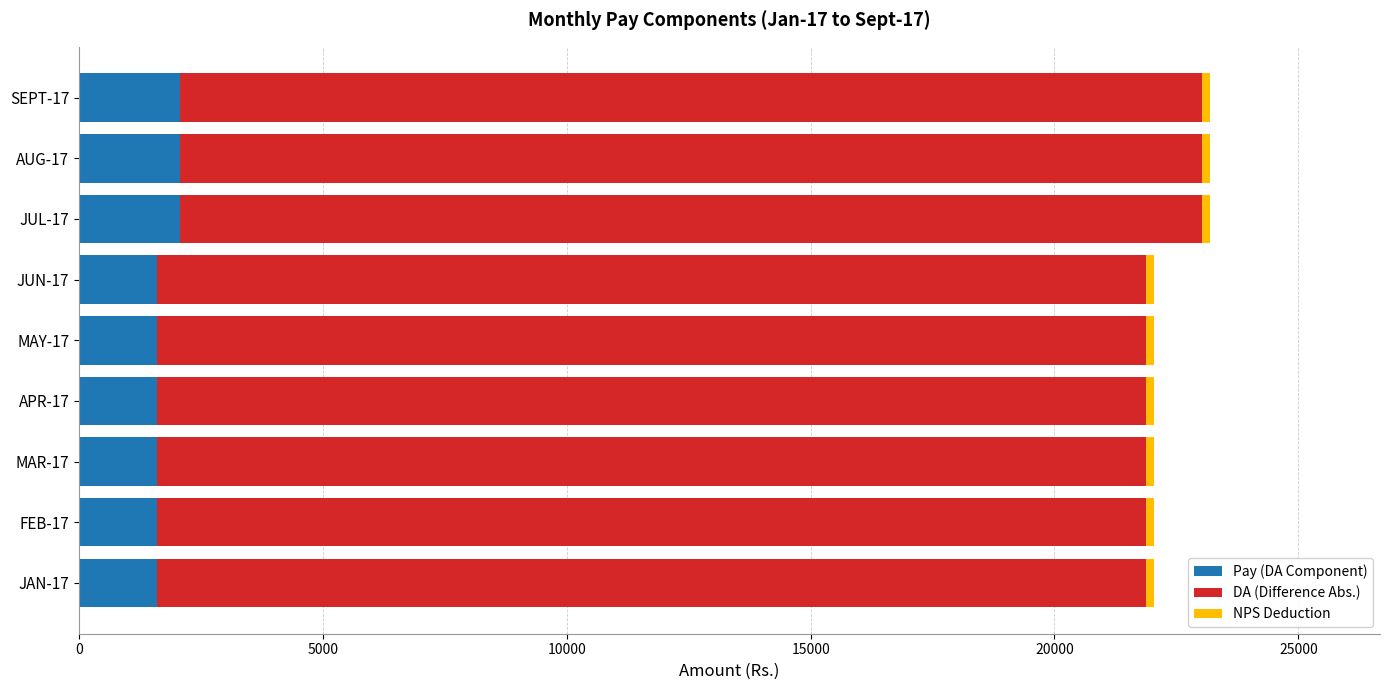

What is the average value of the Pay (DA Component) series?

1758